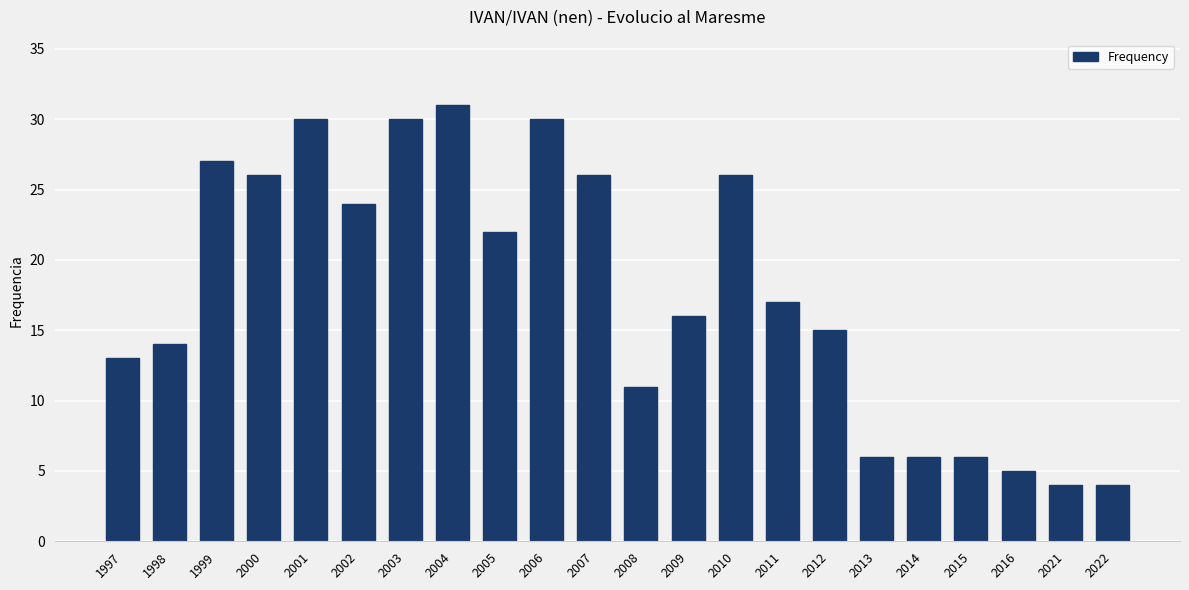

Does the chart contain stacked bars?

No